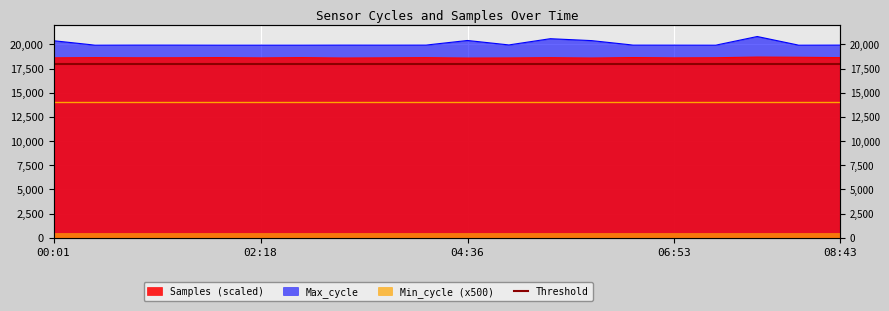

What is the minimum value for Max_cycle?

19921.0